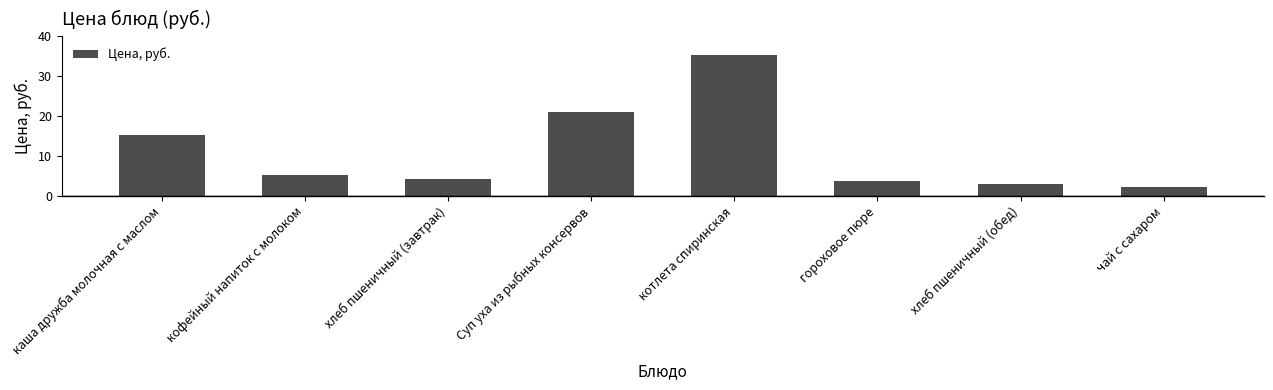

Reading right to left, transcribe all the data shown in this chart.

2.3	3.1	3.8	35.3	20.9	4.3	5.2	15.3